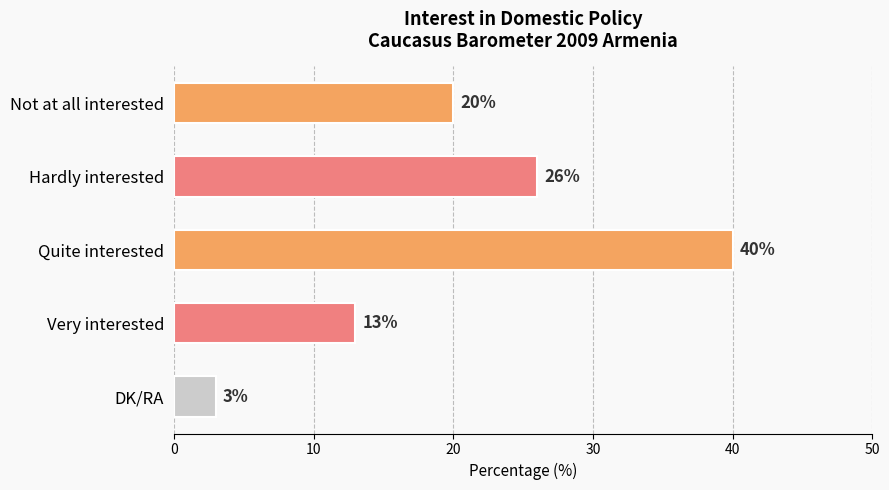

What is the change in value from Hardly interested to Quite interested?

+14